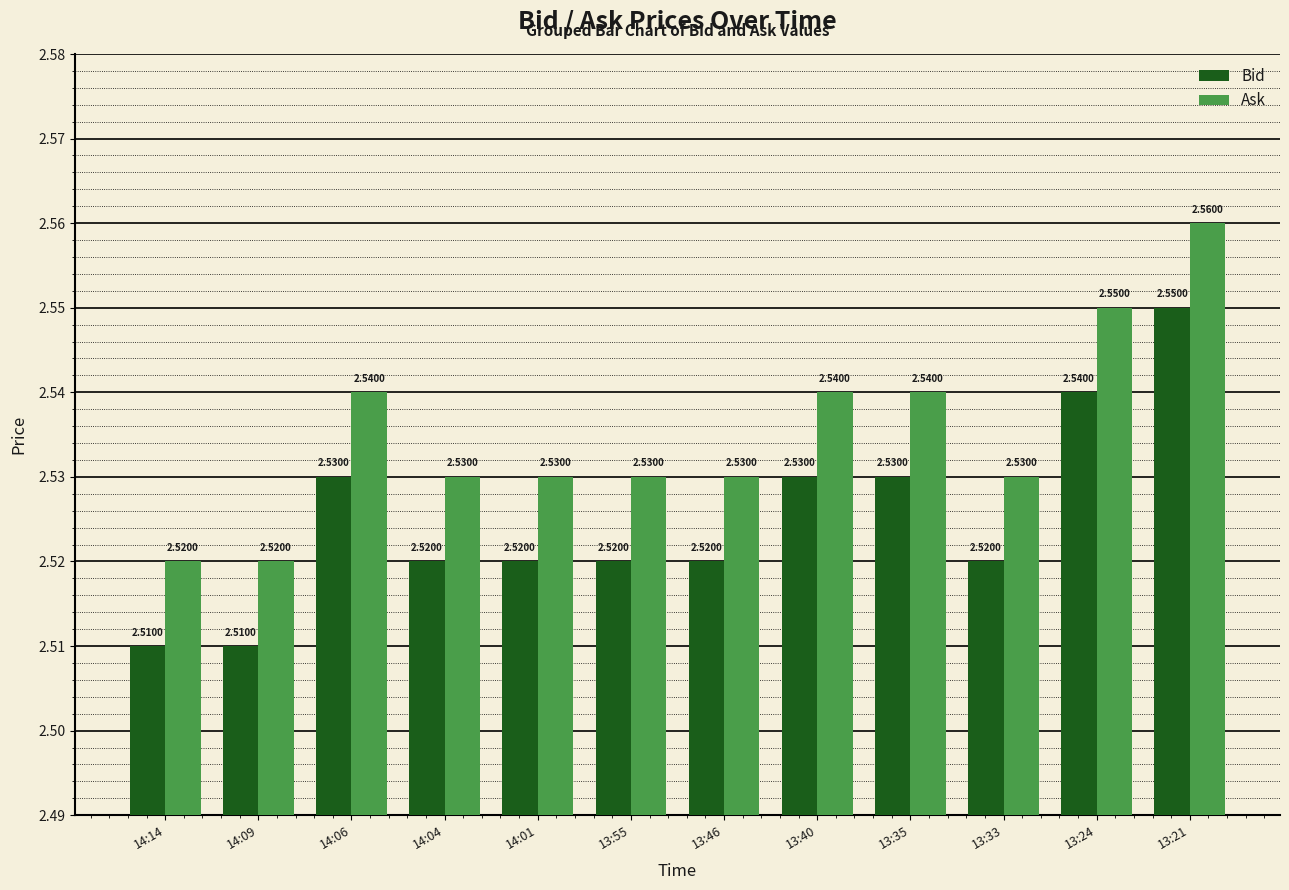

What is the sum of all Ask values?

30.4